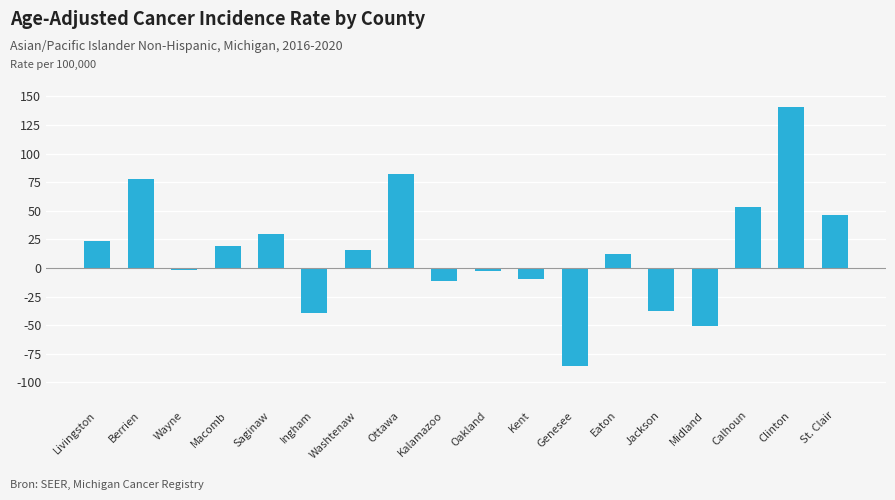

What is the average value?

14.6